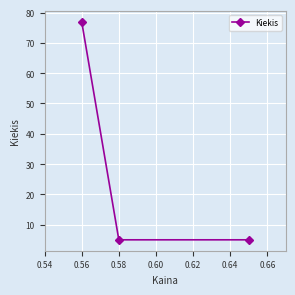

Reading right to left, list all the values displayed in this chart.

5	5	77